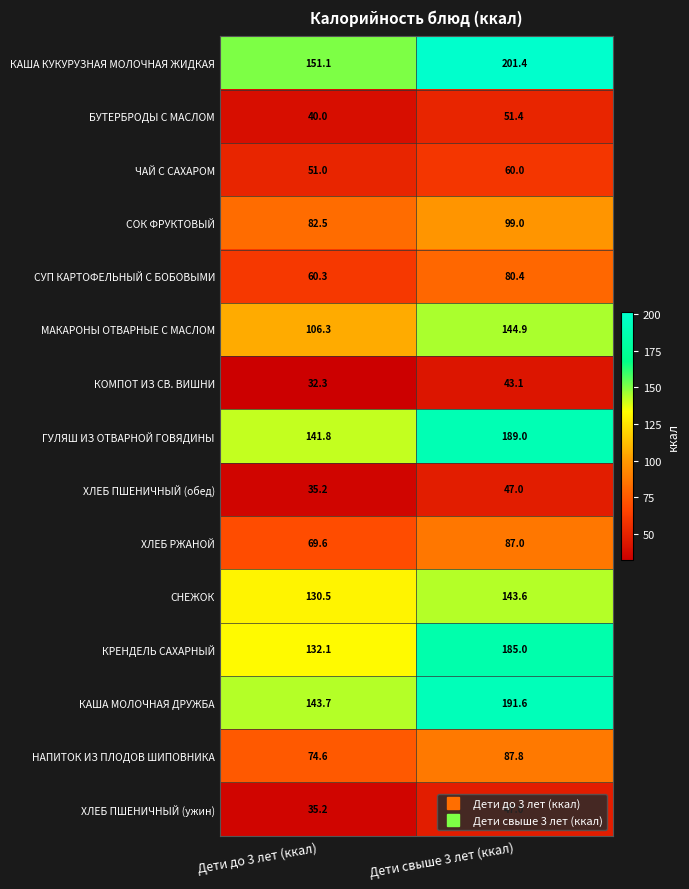

The ЧАЙ С САХАРОМ series shows 60.0 at Дети свыше 3 лет (ккал). True or false?

True